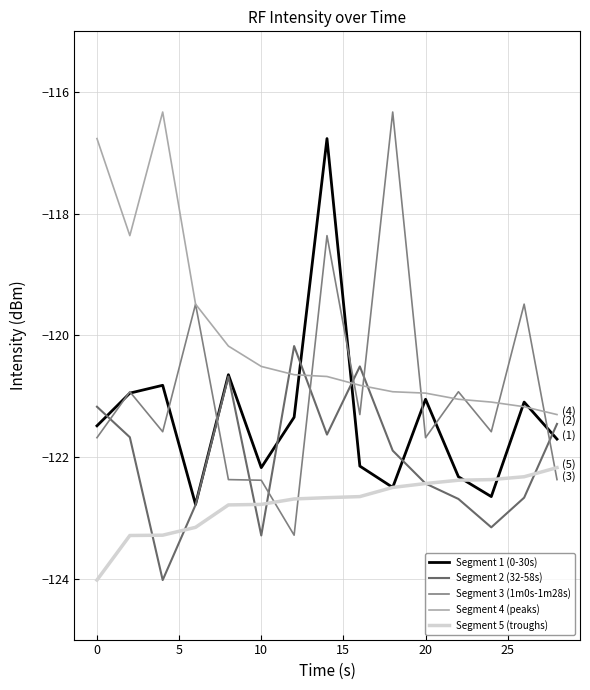

What is the difference between the maximum and minimum values in the Segment 5 (troughs) series?

1.8